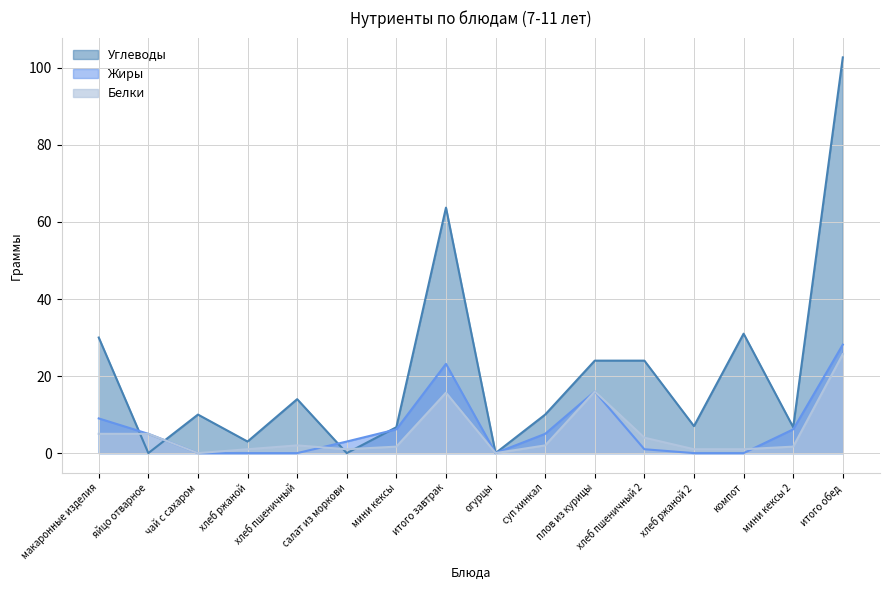

True or false: Белки and Жиры cross at least once.

True